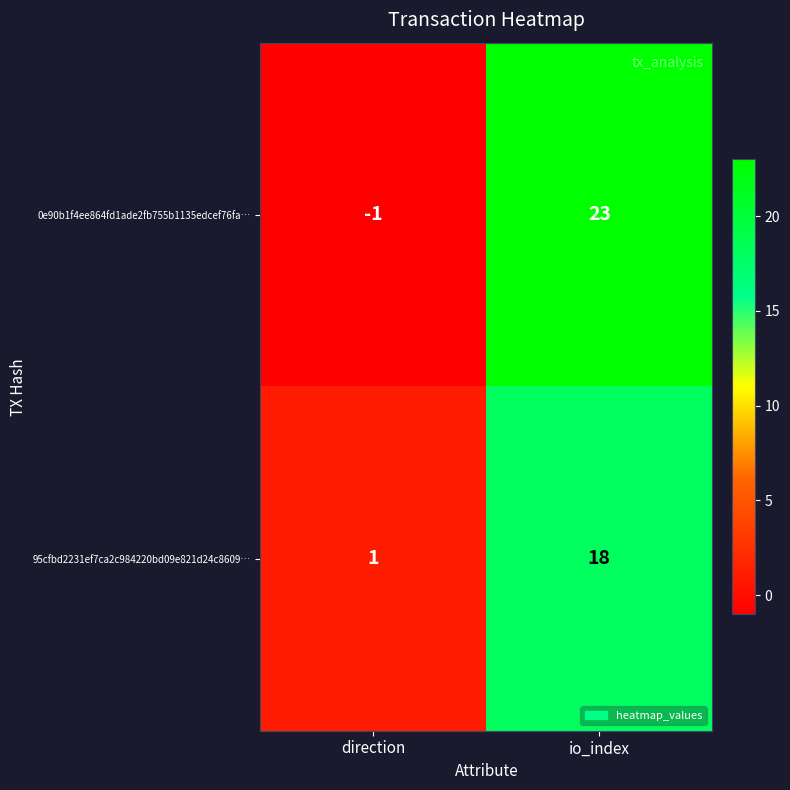

Reading left to right, transcribe all the data shown in this chart.

0e90b1f4ee864fd1ade2fb755b1135edcef76fa…: -1	23
95cfbd2231ef7ca2c984220bd09e821d24c8609…: 1	18